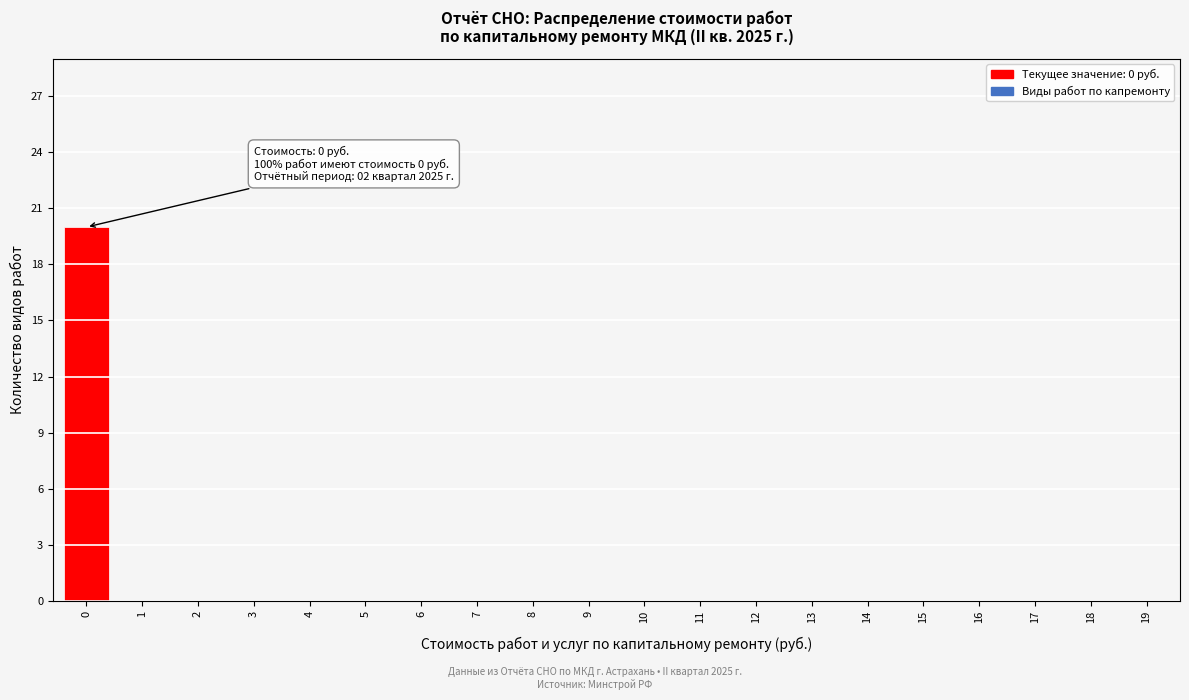

Reading left to right, transcribe all the data shown in this chart.

0=20	1=0	2=0	3=0	4=0	5=0	6=0	7=0	8=0	9=0	10=0	11=0	12=0	13=0	14=0	15=0	16=0	17=0	18=0	19=0